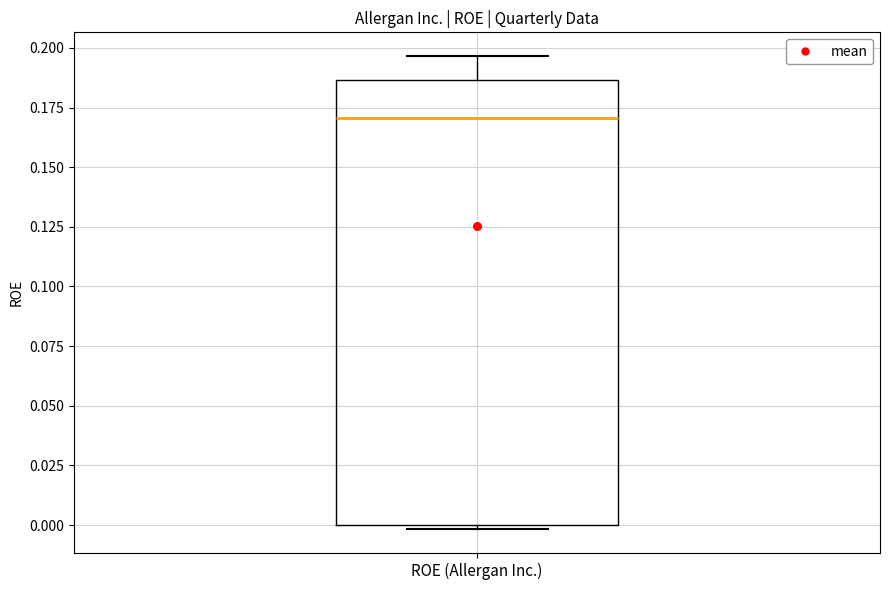

Read this box plot against the y-axis: the position of the median line, the range covered by the box, and the ends of both whiskers. The values are not printed on the chart, so give them approximately, as read against the axis.

median 0.170, box 0.000 to 0.185, whiskers 0.000 (just below the box's lower edge) to 0.195